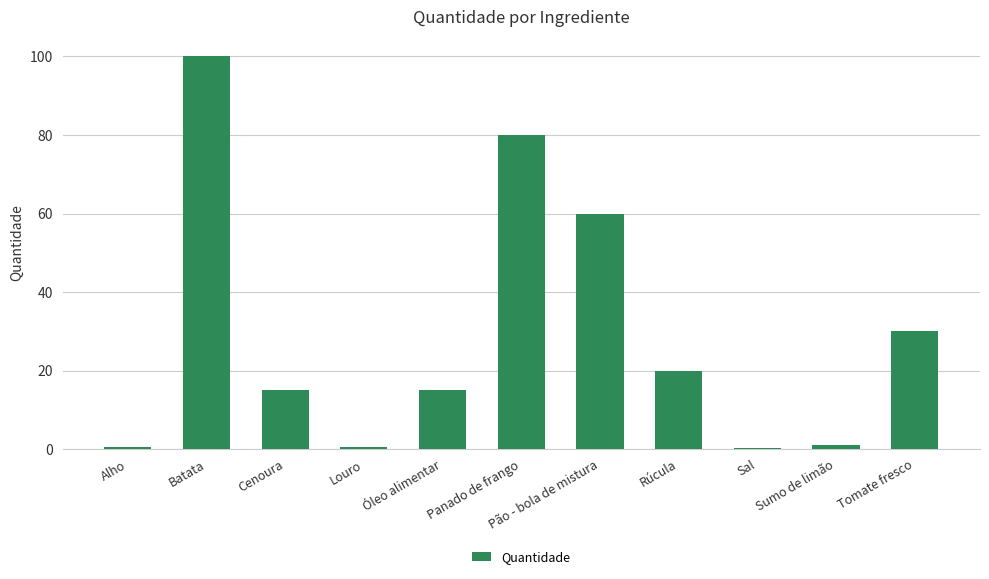

How many distinct data groups are displayed?

1